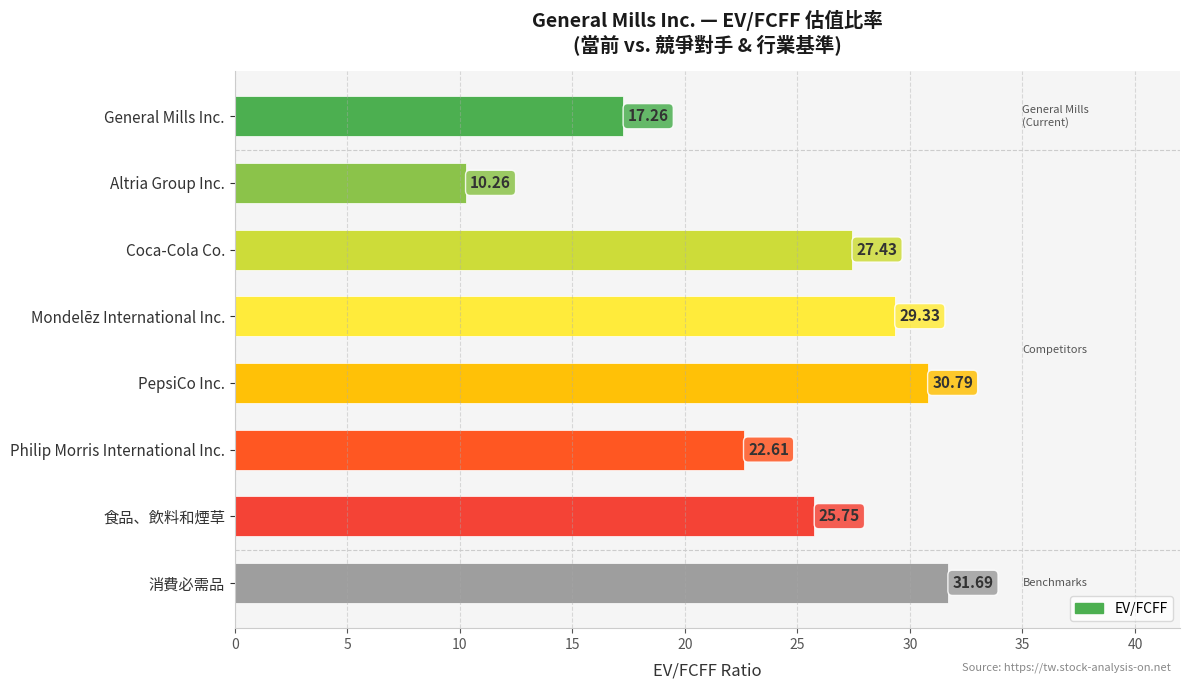

Which label corresponds to the smallest value in the chart?

Altria Group Inc.